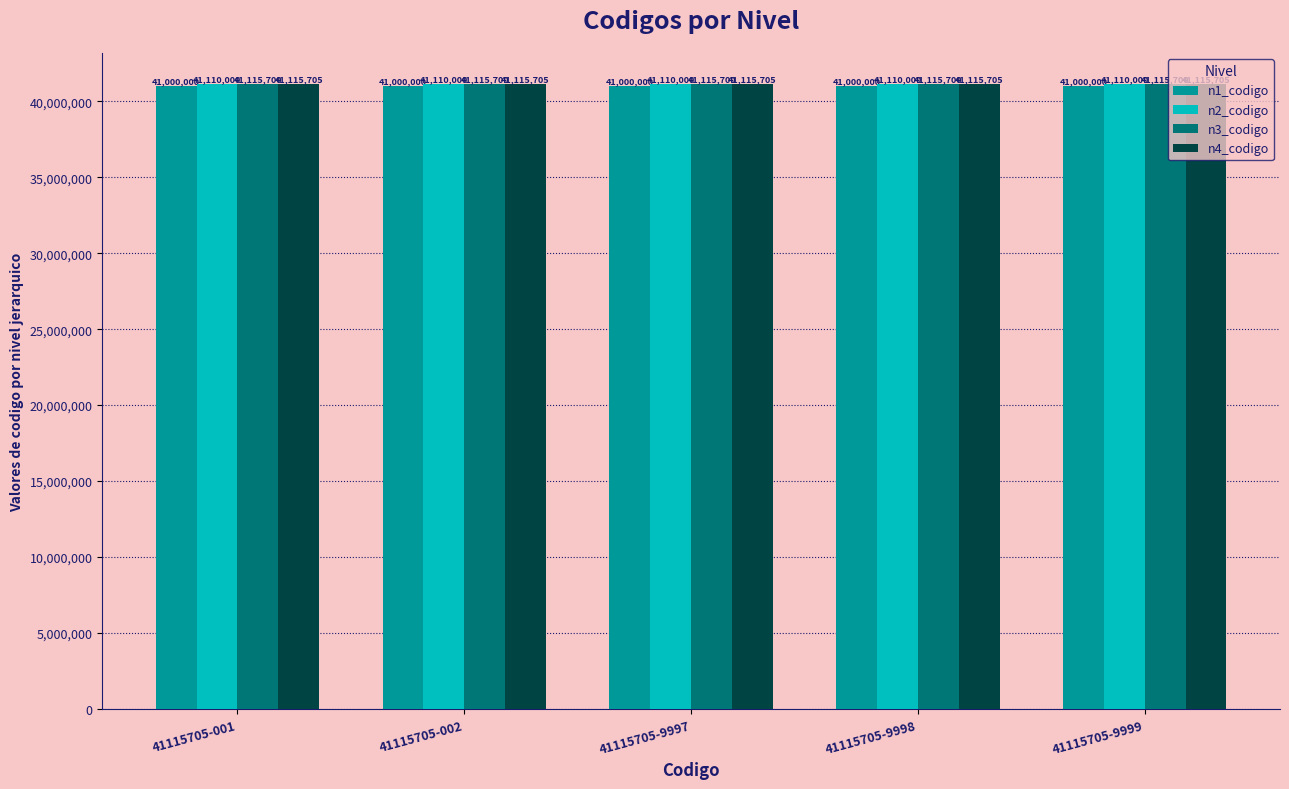

The value of n1_codigo at 41115705-002 is 41000000. True or false?

True